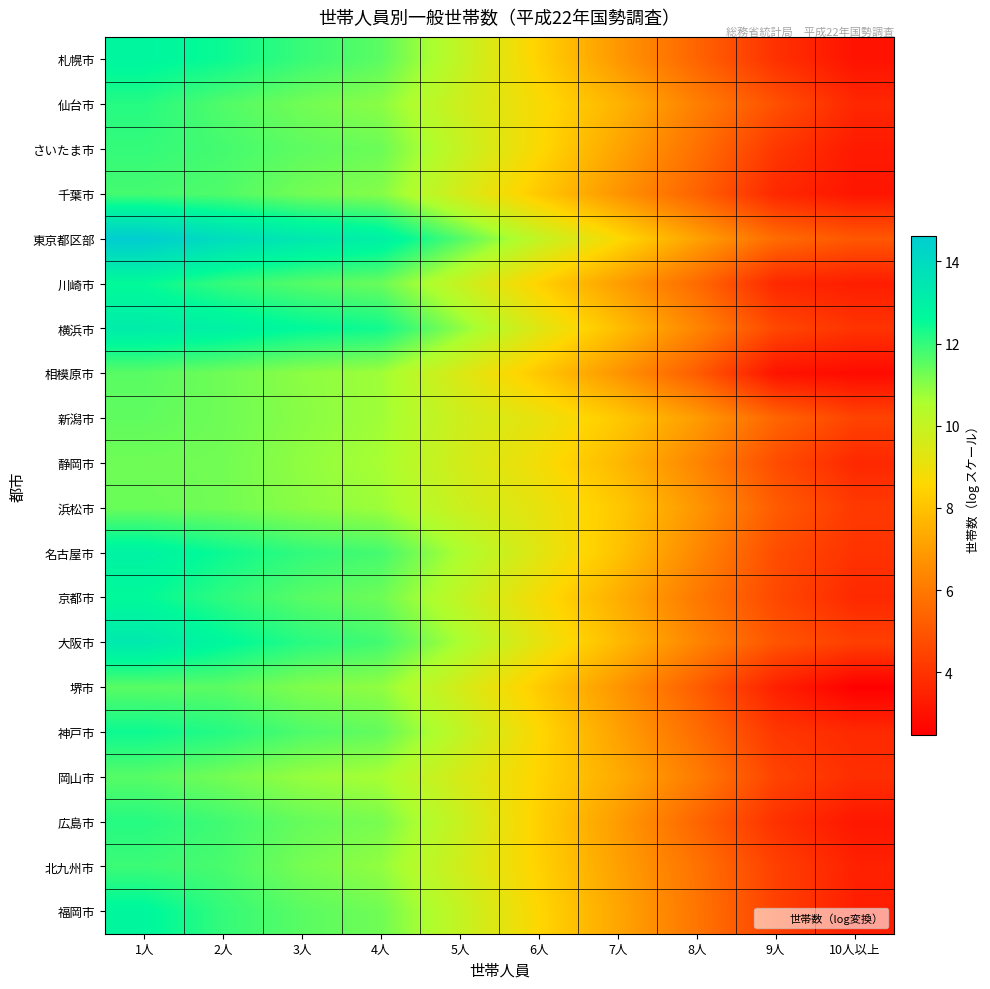

Reading right to left, list all the values displayed in this chart.

札幌市: 10人以上=3.0	9人=3.9	8人=5.4	7人=6.9	6人=8.4	5人=10.1	4人=11.5	3人=11.9	2人=12.5	1人=12.8
仙台市: 10人以上=3.6	9人=4.8	8人=6.2	7人=7.6	6人=8.7	5人=9.8	4人=11.0	3人=11.3	2人=11.6	1人=12.1
さいたま市: 10人以上=3.3	9人=4.1	8人=5.7	7人=7.2	6人=8.6	5人=10.0	4人=11.3	3人=11.5	2人=11.8	1人=12.0
千葉市: 10人以上=3.1	9人=3.7	8人=5.4	7人=6.8	6人=8.2	5人=9.6	4人=11.0	3人=11.3	2人=11.7	1人=11.8
東京都区部: 10人以上=5.0	9人=5.6	8人=7.1	7人=8.6	6人=10.1	5人=11.6	4人=13.0	3人=13.4	2人=13.9	1人=14.6
川崎市: 10人以上=3.4	9人=3.7	8人=5.6	7人=7.0	6人=8.4	5人=9.9	4人=11.4	3人=11.6	2人=12.0	1人=12.5
横浜市: 10人以上=4.0	9人=4.6	8人=6.3	7人=7.9	6人=9.3	5人=10.9	4人=12.4	3人=12.6	2人=13.0	1人=13.2
相模原市: 10人以上=2.8	9人=3.0	8人=5.2	7人=6.8	6人=8.1	5人=9.5	4人=10.7	3人=10.9	2人=11.3	1人=11.5
新潟市: 10人以上=4.5	9人=5.4	8人=7.0	7人=8.2	6人=9.1	5人=9.8	4人=10.7	3人=11.0	2人=11.3	1人=11.5
静岡市: 10人以上=3.7	9人=4.7	8人=6.3	7人=7.7	6人=8.8	5人=9.7	4人=10.6	3人=10.9	2人=11.3	1人=11.3
浜松市: 10人以上=4.2	9人=5.2	8人=6.8	7人=8.2	6人=9.1	5人=9.8	4人=10.8	3人=11.0	2人=11.3	1人=11.4
名古屋市: 10人以上=4.0	9人=4.7	8人=6.4	7人=8.0	6人=9.3	5人=10.6	4人=11.8	3人=12.0	2人=12.5	1人=12.9
京都市: 10人以上=3.7	9人=4.6	8人=6.0	7人=7.5	6人=8.8	5人=10.1	4人=11.3	3人=11.6	2人=12.0	1人=12.6
大阪市: 10人以上=4.3	9人=5.0	8人=6.3	7人=7.8	6人=9.1	5人=10.6	4人=11.8	3人=12.1	2人=12.7	1人=13.3
堺市: 10人以上=2.5	9人=3.4	8人=5.2	7人=6.8	6人=8.2	5人=9.6	4人=10.9	3人=11.1	2人=11.5	1人=11.5
神戸市: 10人以上=3.7	9人=4.1	8人=5.7	7人=7.1	6人=8.6	5人=10.1	4人=11.4	3人=11.7	2人=12.2	1人=12.4
岡山市: 10人以上=3.9	9人=4.5	8人=6.1	7人=7.4	6人=8.5	5人=9.6	4人=10.6	3人=10.8	2人=11.2	1人=11.6
広島市: 10人以上=3.2	9人=3.9	8人=5.4	7人=7.0	6人=8.4	5人=9.9	4人=11.2	3人=11.4	2人=11.8	1人=12.1
北九州市: 10人以上=3.5	9人=4.4	8人=5.8	7人=7.1	6人=8.4	5人=9.7	4人=10.9	3人=11.2	2人=11.7	1人=11.9
福岡市: 10人以上=3.4	9人=4.4	8人=5.9	7人=7.2	6人=8.6	5人=10.0	4人=11.3	3人=11.5	2人=12.0	1人=12.7